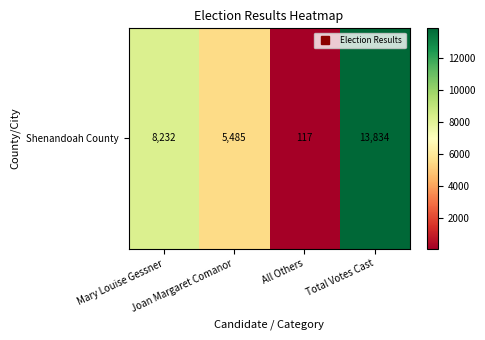

Reading left to right, what are all the values shown in this chart?

Mary Louise Gessner=8232	Joan Margaret Comanor=5485	All Others=117	Total Votes Cast=13834